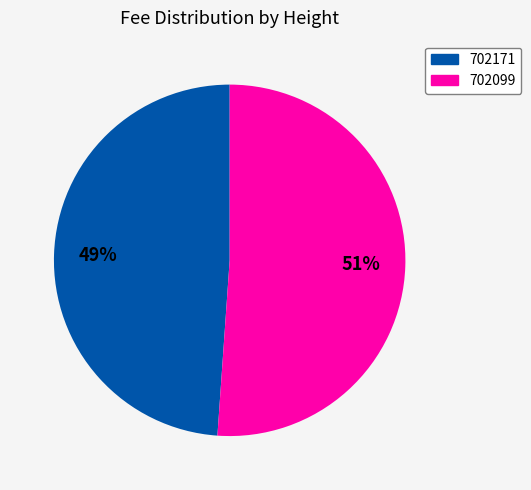

Is 702099 the majority of the pie?

Yes